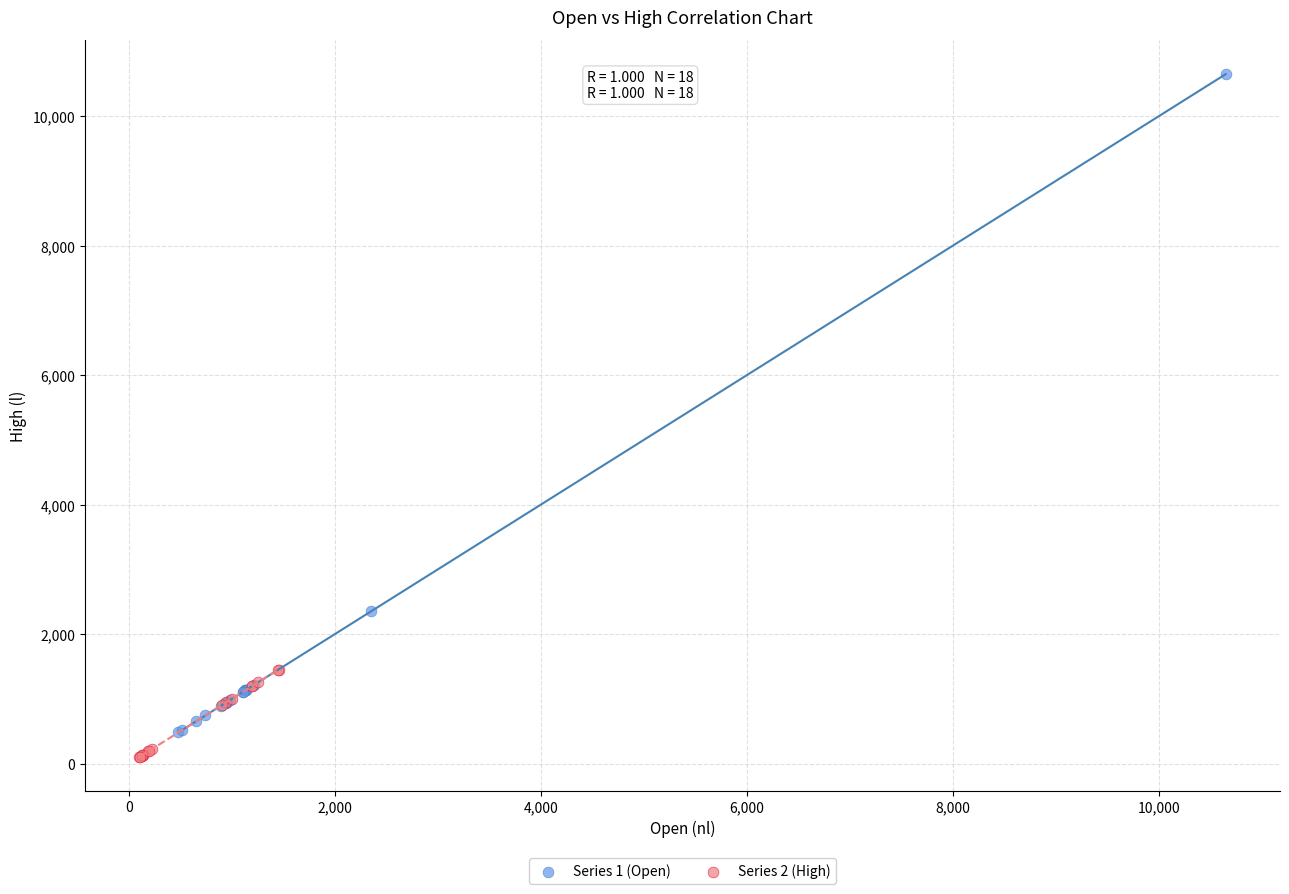

Which series has the widest spread of Y values?

Series 1 (Open)